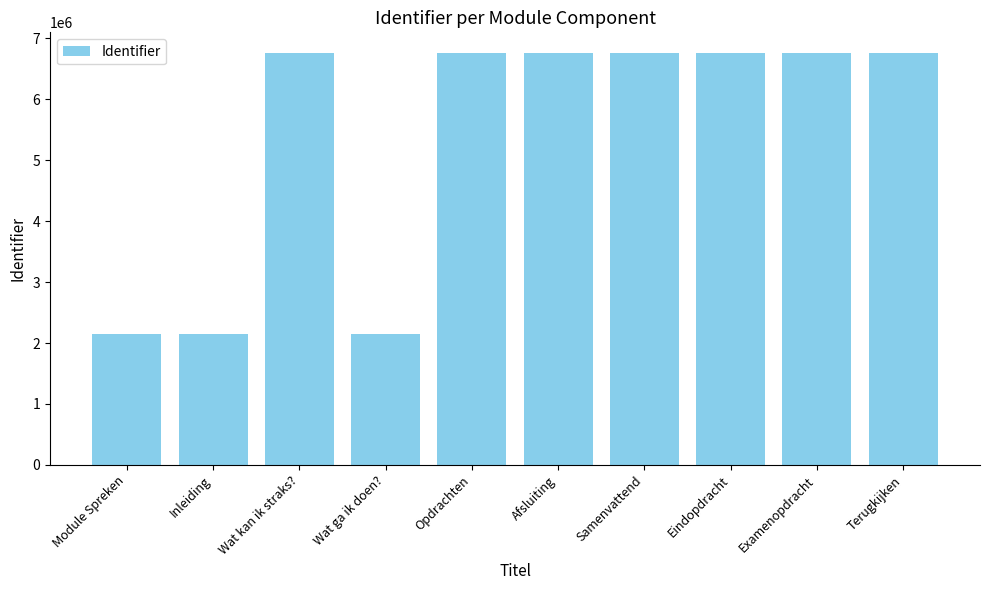

What is the label of the 10th bar from the left?

Terugkijken